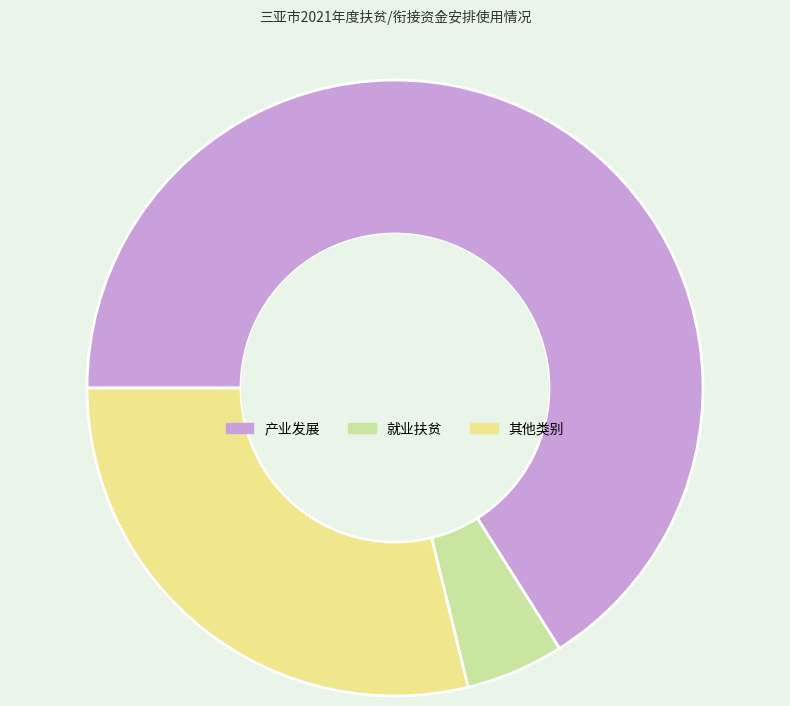

Combined, do 其他类别 and 产业发展 account for over 50%?

Yes